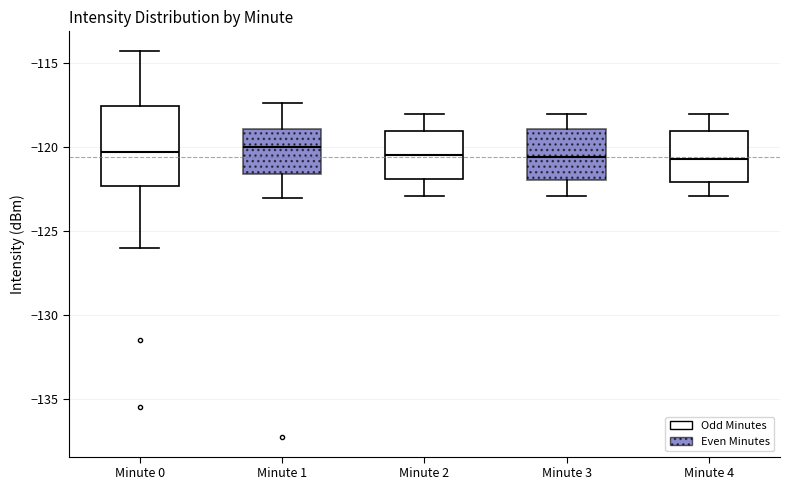

Reading left to right, read every box against the y-axis: the position of its median line, the range the box covers, and the ends of its whiskers. The values are not printed on the chart, so give them approximately, as read against the axis.

Minute 0: median -120.5, box -122.5 to -117.5, whiskers -126.0 to -114.5
Minute 1: median -120.0, box -121.5 to -119.0, whiskers -123.0 to -117.5
Minute 2: median -120.5, box -122.0 to -119.0, whiskers -123.0 to -118.0
Minute 3: median -120.5, box -122.0 to -119.0, whiskers -123.0 to -118.0
Minute 4: median -120.5, box -122.0 to -119.0, whiskers -123.0 to -118.0